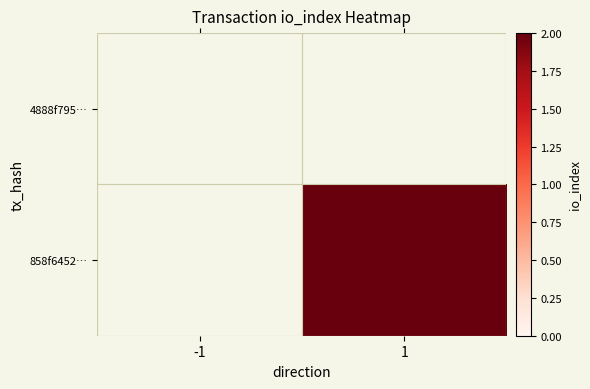

At which category does the chart reach its minimum across all series?

1